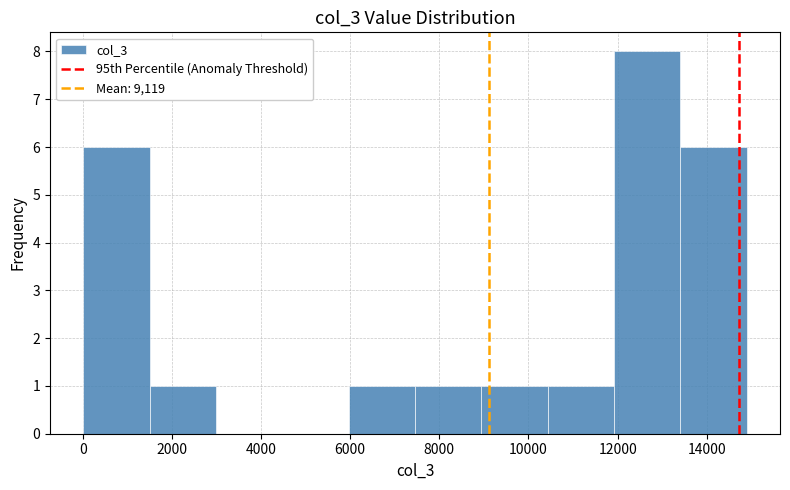

Reading left to right, transcribe this chart: for each bar, give the range it covers on the x-axis and its height. Neither the bar edges nor the heights are printed on the chart, so give them approximately, as read against the axes.

0 to 1600: 6
1600 to 3000: 1
3000 to 4400: 0
4400 to 6000: 0
6000 to 7400: 1
7400 to 9000: 1
9000 to 10400: 1
10400 to 12000: 1
12000 to 13400: 8
13400 to 14800: 6